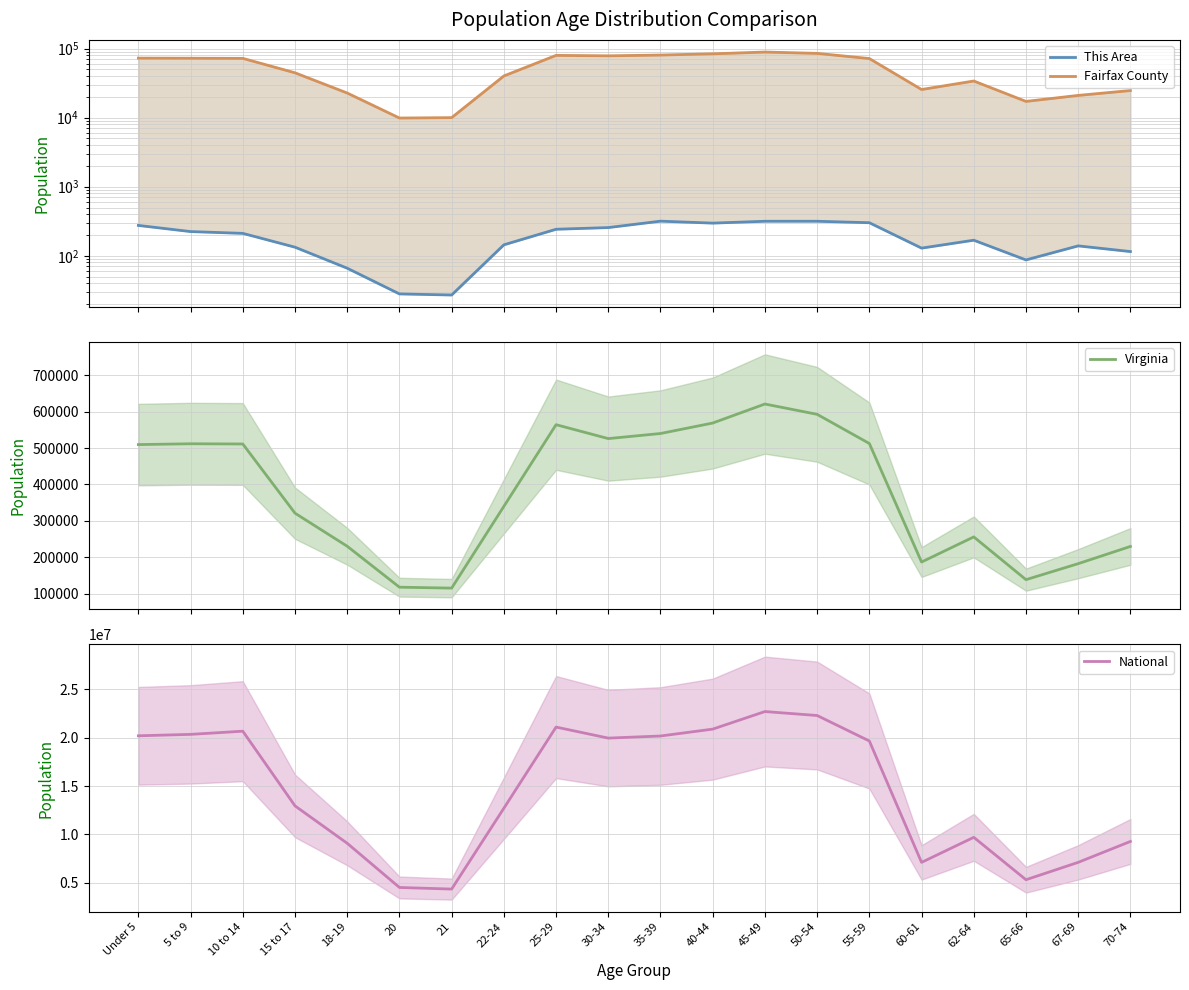

What is the greatest value displayed?

22708591